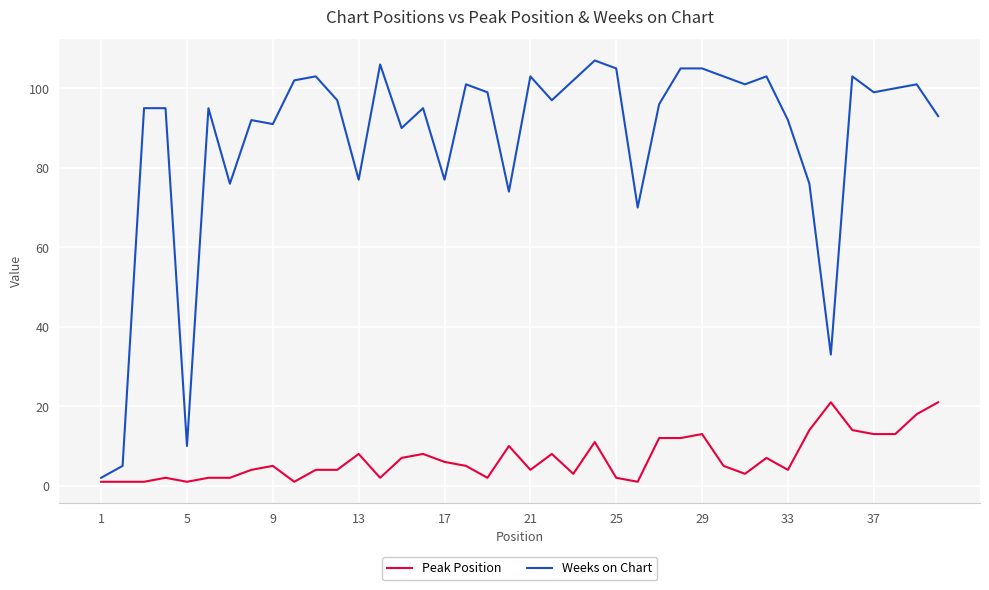

How many series are shown in this chart?

2